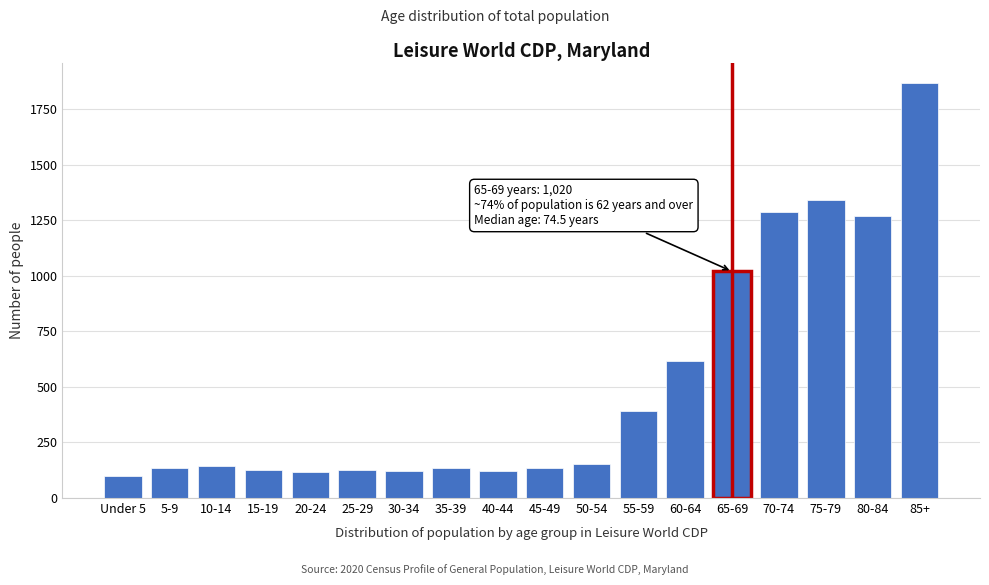

What is the sum of all values?

9215